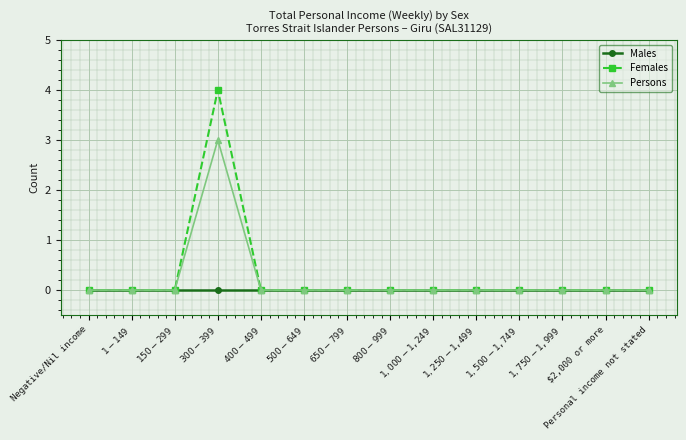

What is the maximum value for Females?

4